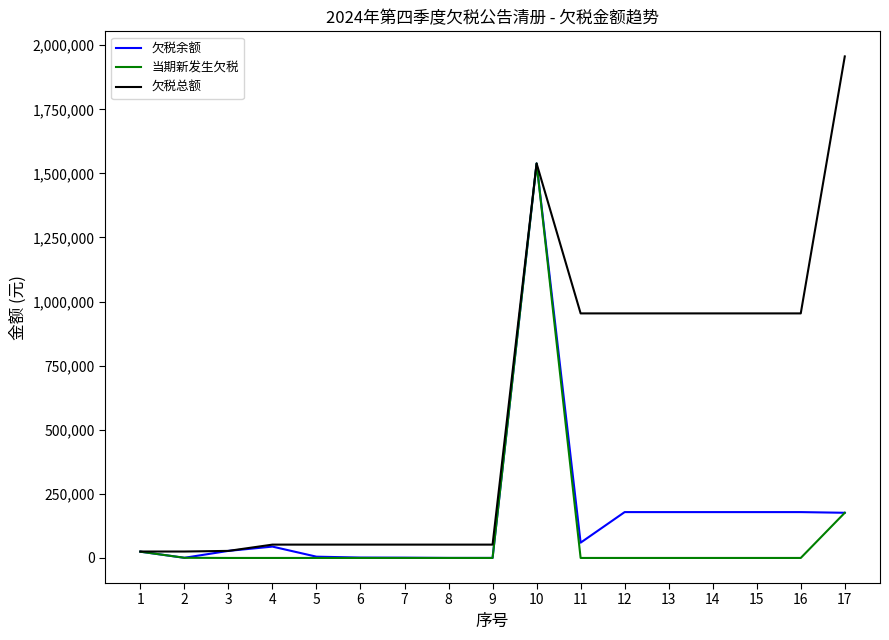

What is the highest value of the 当期新发生欠税 series?

1538729.5